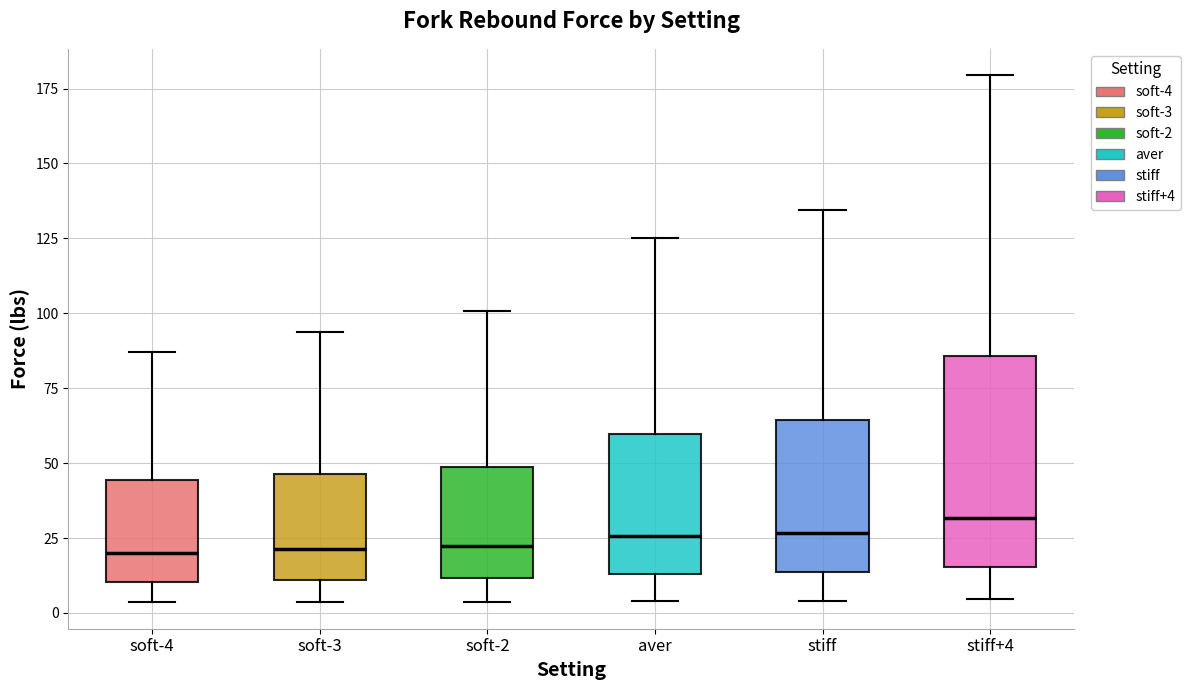

Which box is the tallest, from its lower edge to its upper edge?

stiff+4